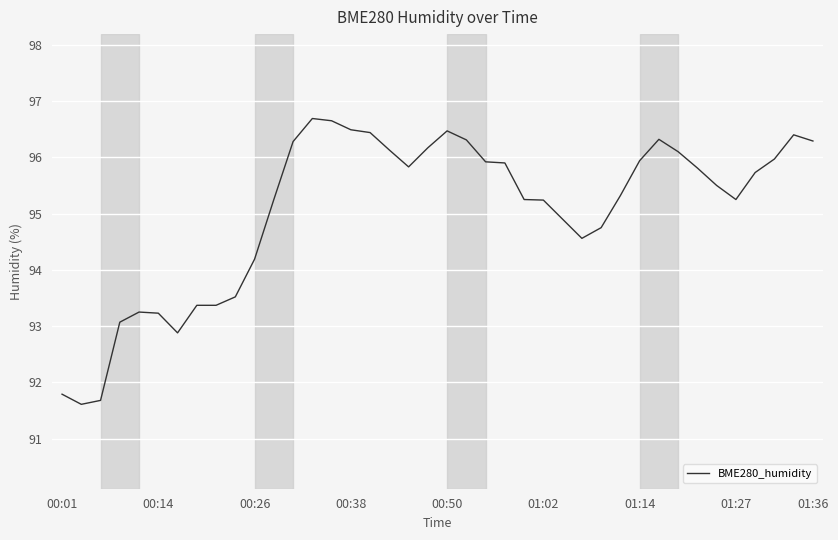

What is the maximum value shown in the chart?

96.7